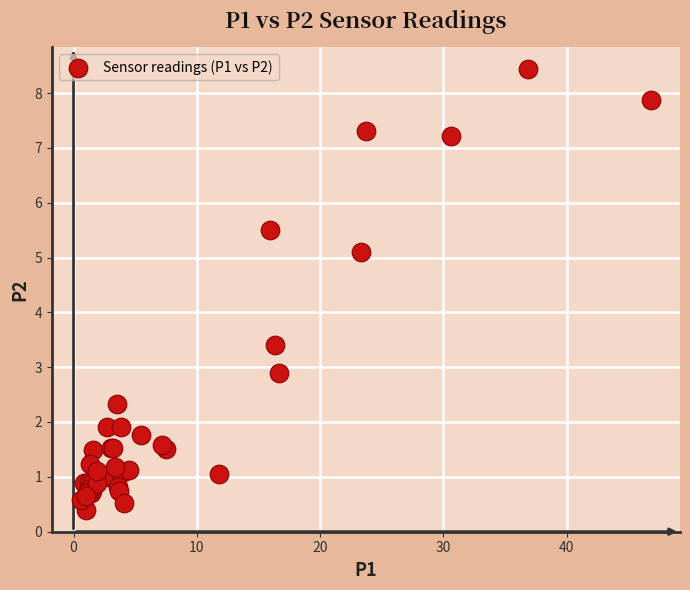

What Y value in the scatter plot is closest to 4?

3.4